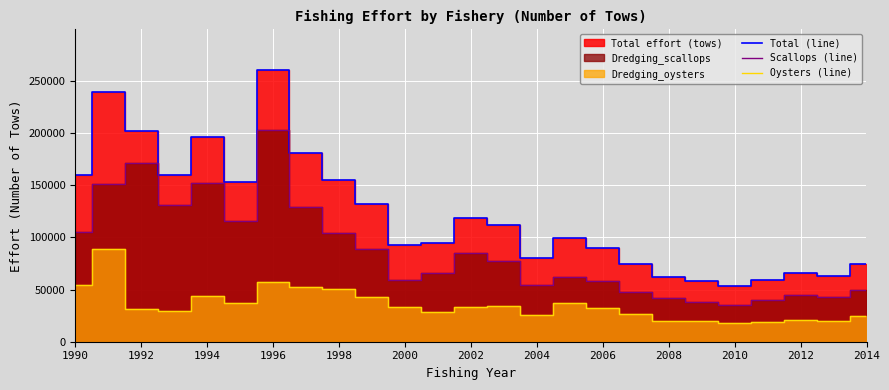

At which label does Scallops (line) first exceed 65635?

1990